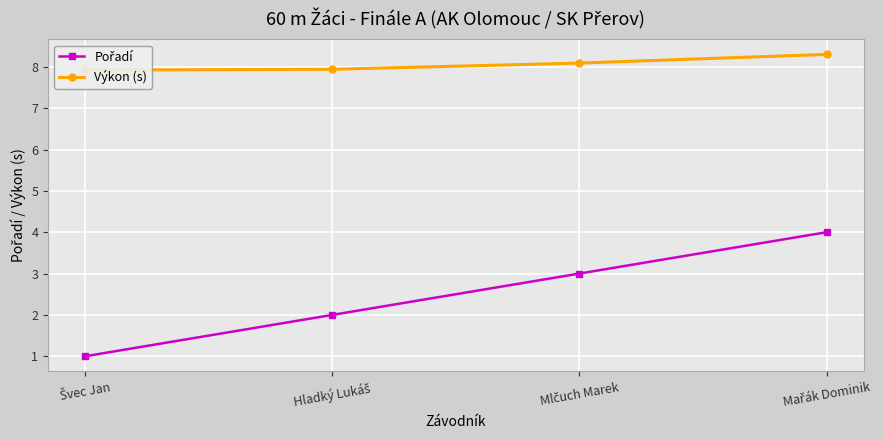

Reading right to left, list all the values displayed in this chart.

Pořadí: Mařák Dominik=4.0	Mlčuch Marek=3.0	Hladký Lukáš=2.0	Švec Jan=1.0
Výkon (s): Mařák Dominik=8.3	Mlčuch Marek=8.1	Hladký Lukáš=7.9	Švec Jan=7.9